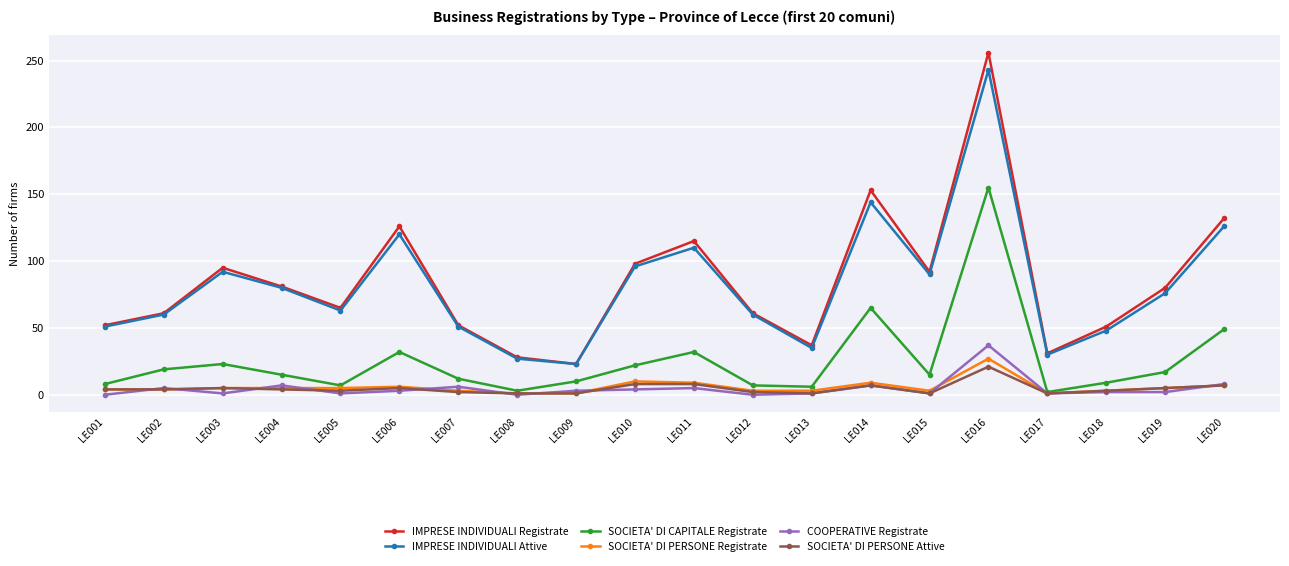

What are all the series names shown in the legend?

IMPRESE INDIVIDUALI Registrate, IMPRESE INDIVIDUALI Attive, SOCIETA' DI CAPITALE Registrate, SOCIETA' DI PERSONE Registrate, COOPERATIVE Registrate, SOCIETA' DI PERSONE Attive